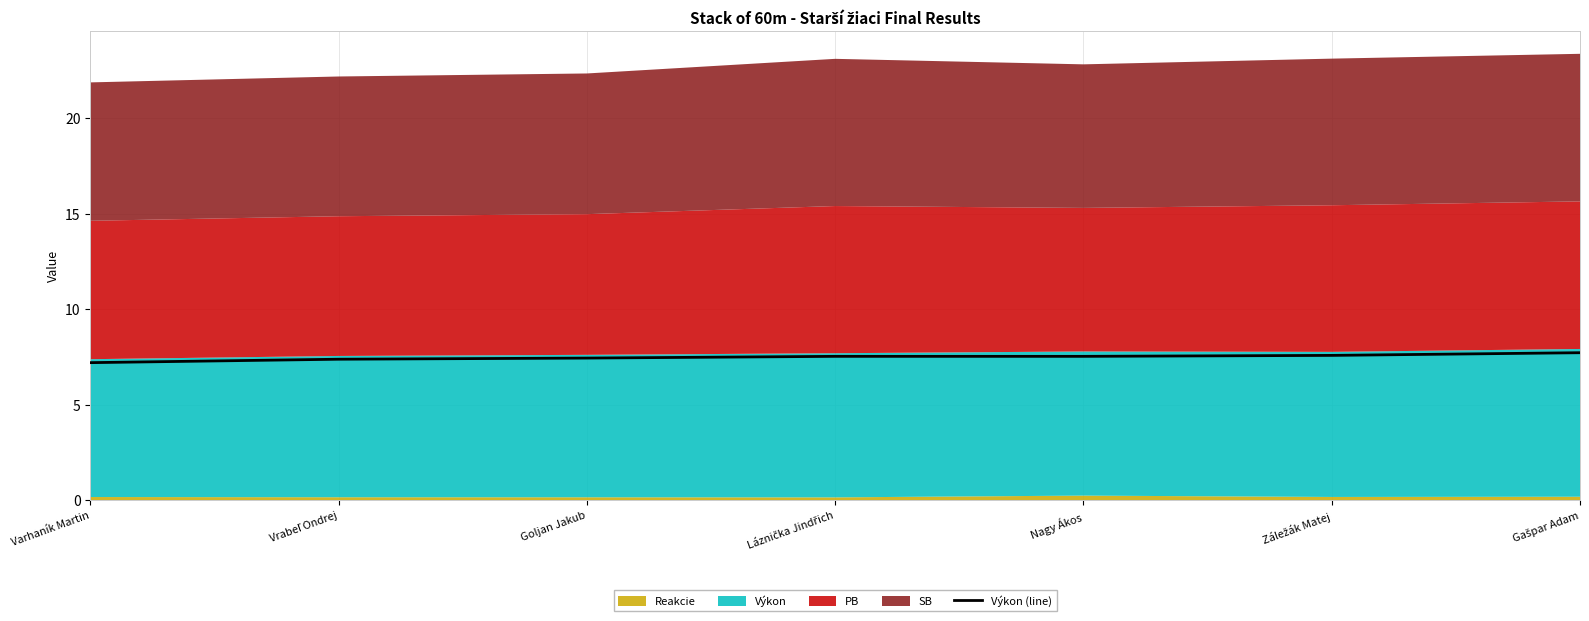

How many values are between 7 and 8?

7